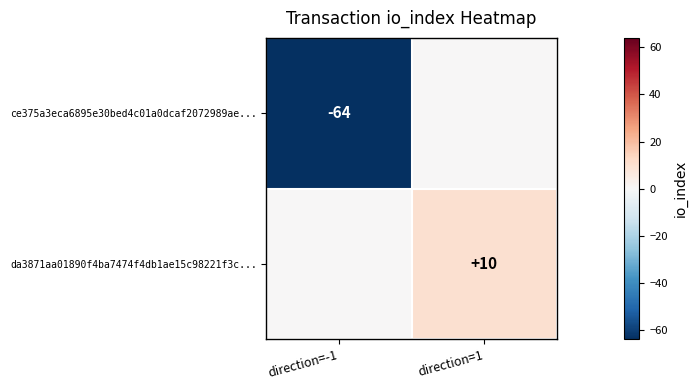

True or false: da3871aa01890f4ba7474f4db1ae15c98221f3c... has a value of 16 at direction=1.

False